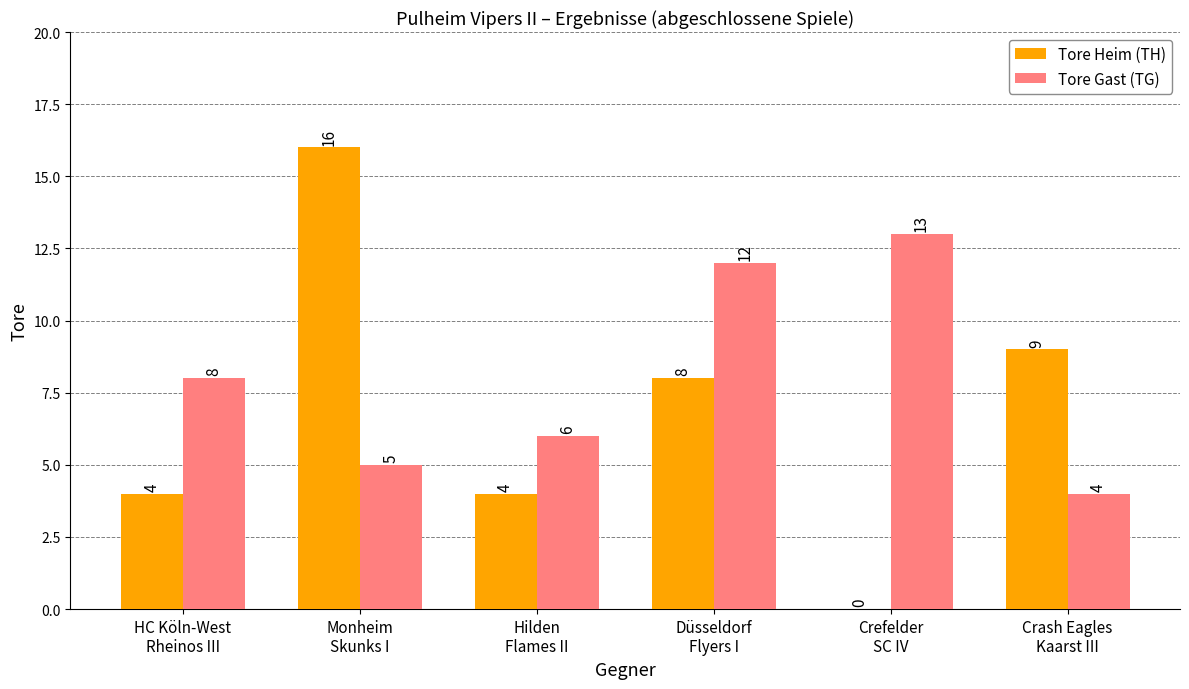

What is the average value of the Tore Heim (TH) series?

7